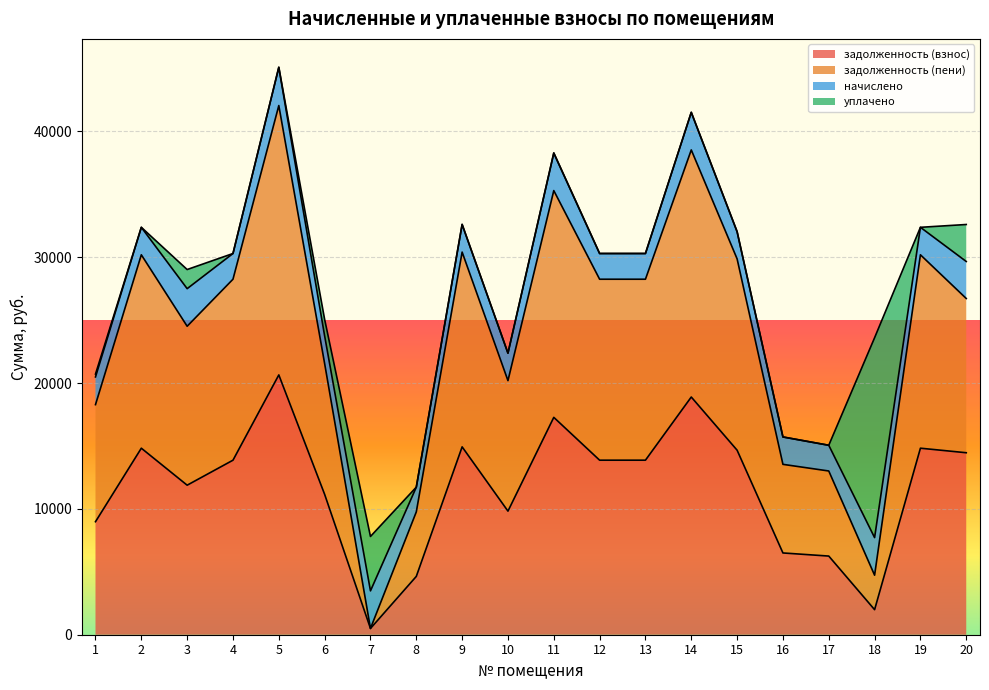

At how many categories does at least one series exceed 20261?

13